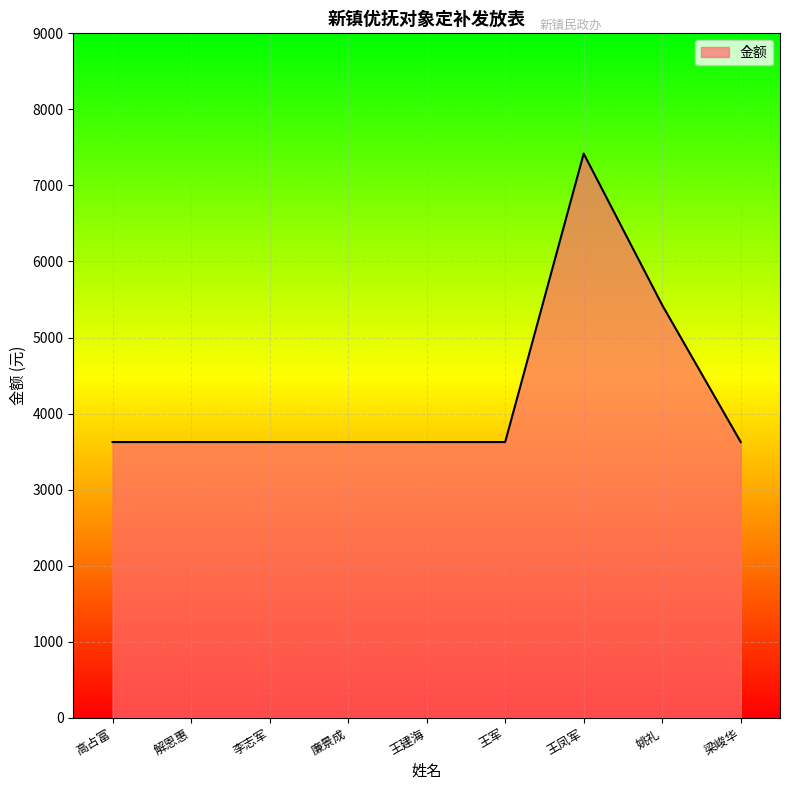

Which category has the highest value across all series?

王凤军